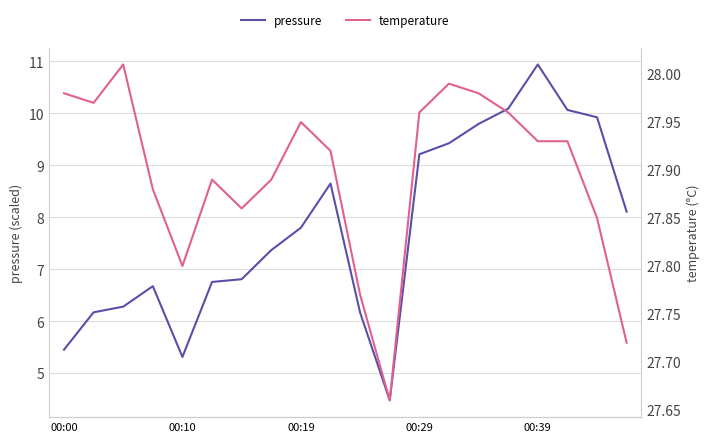

Rank the series by their maximum value, from highest to lowest.

temperature, pressure